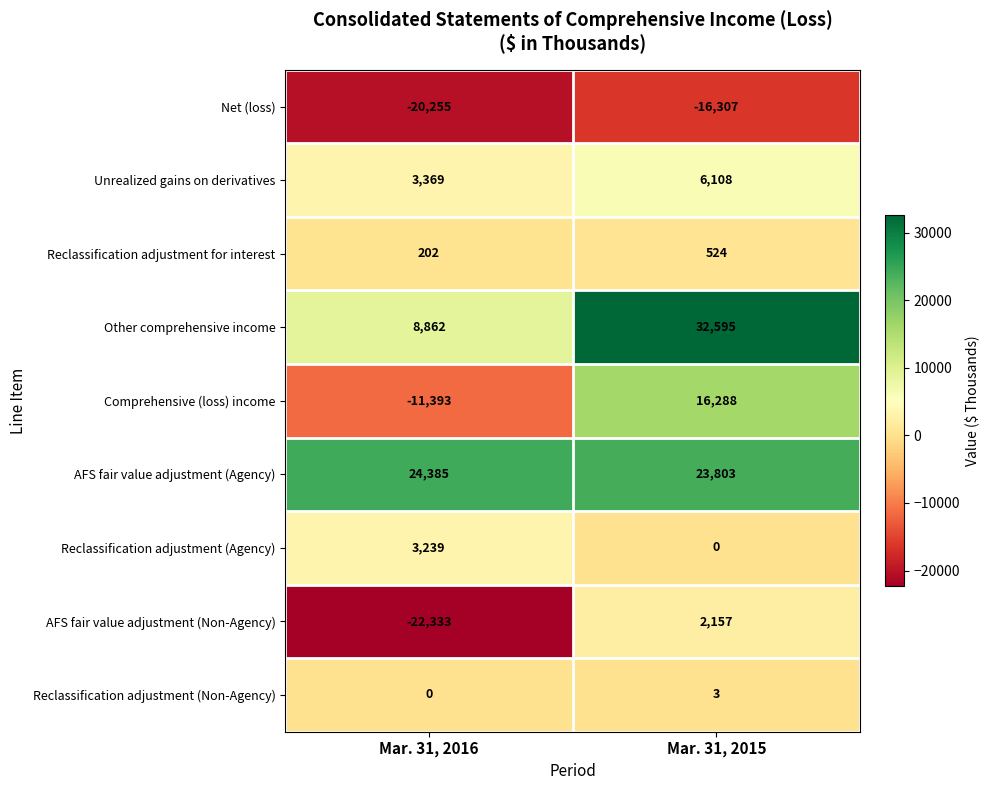

At Mar. 31, 2016, list the series in order from smallest to largest.

AFS fair value adjustment (Non-Agency), Net (loss), Comprehensive (loss) income, Reclassification adjustment (Non-Agency), Reclassification adjustment for interest, Reclassification adjustment (Agency), Unrealized gains on derivatives, Other comprehensive income, AFS fair value adjustment (Agency)